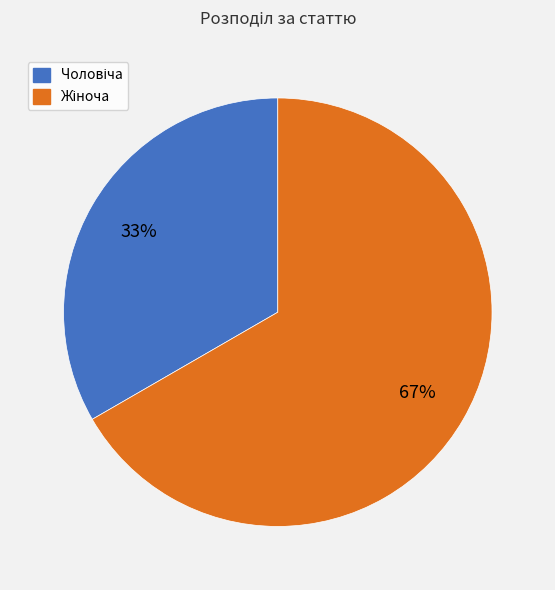

To the nearest percent, what is the average slice percentage?

50%